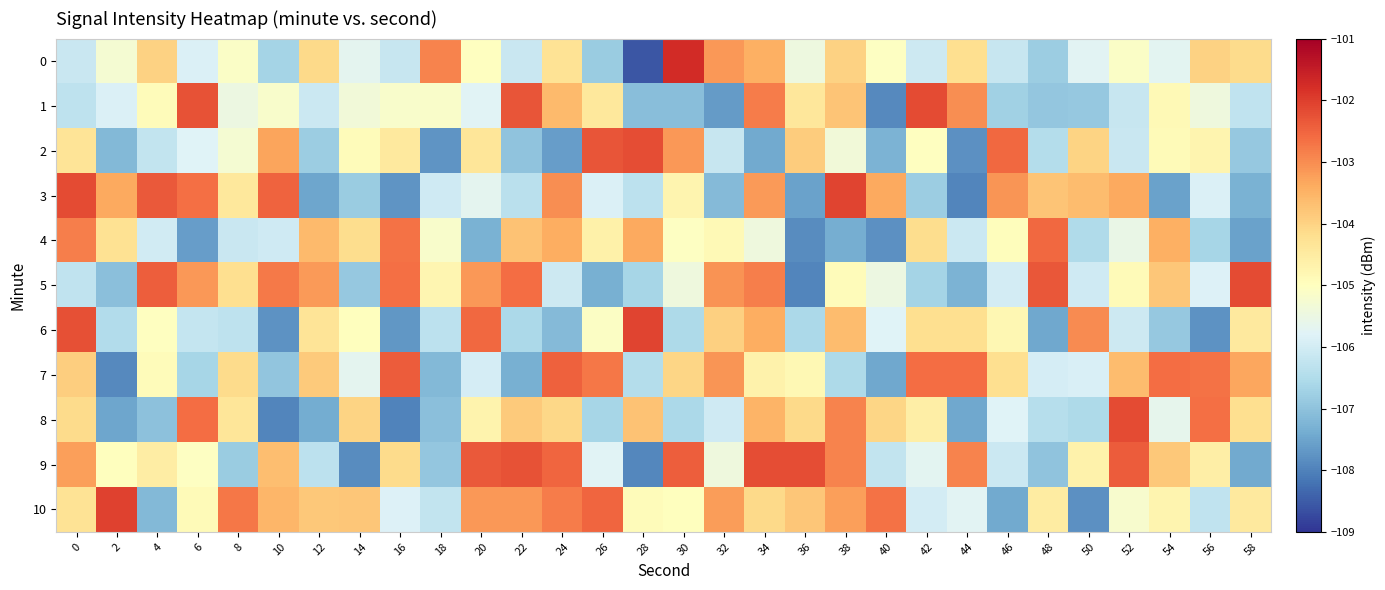

What is the difference between the highest and lowest values at 10?

5.5